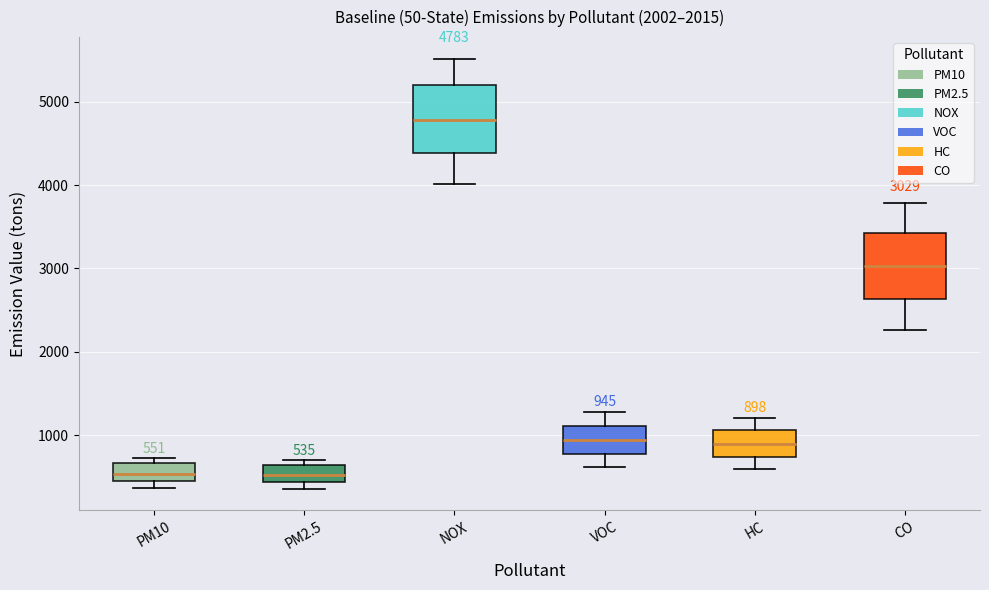

Which box's median line is the highest?

NOX